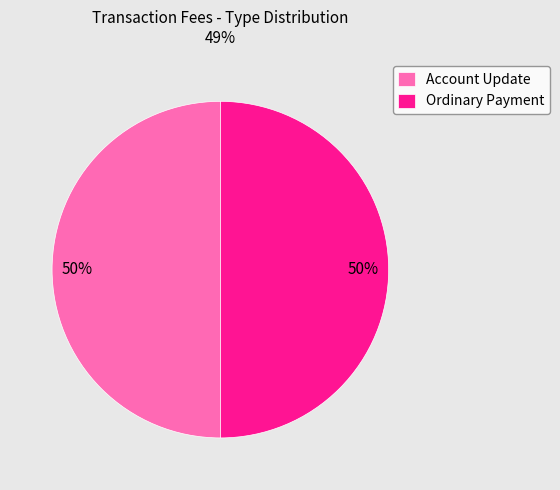

How many slices are in this pie chart?

2